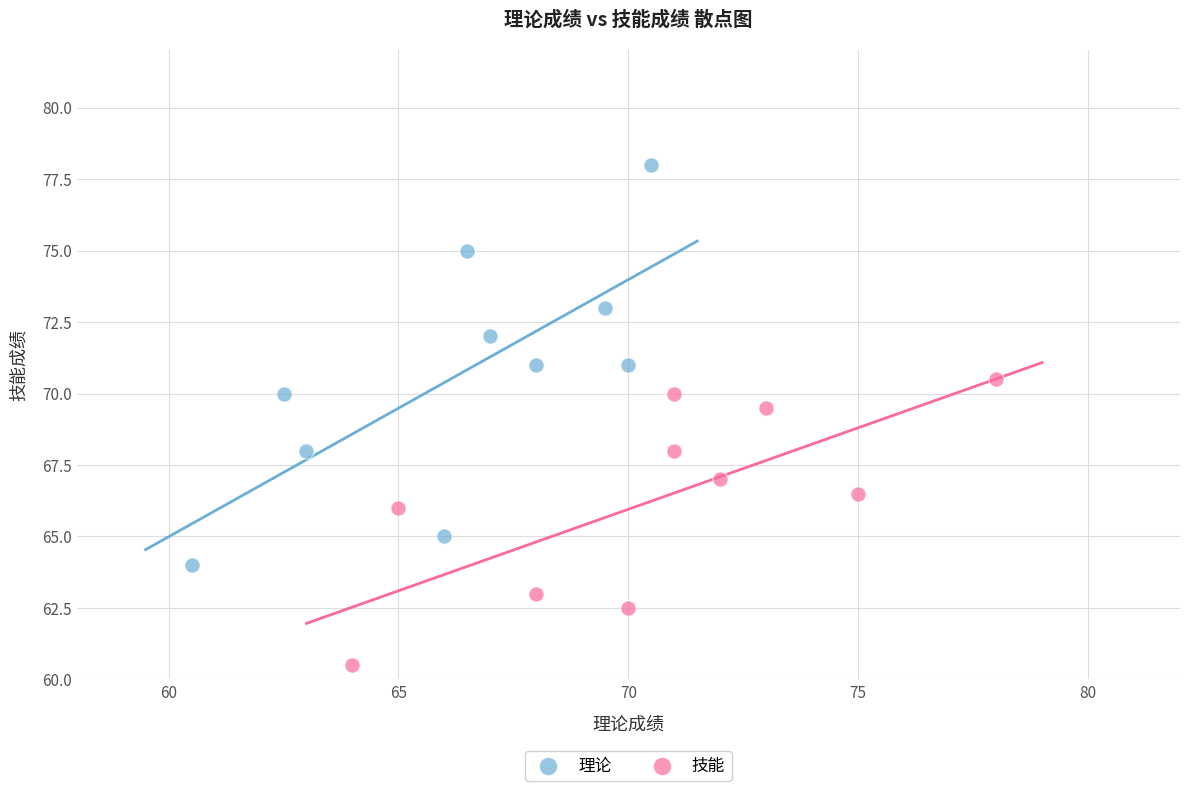

Which series reaches the maximum Y coordinate?

理论